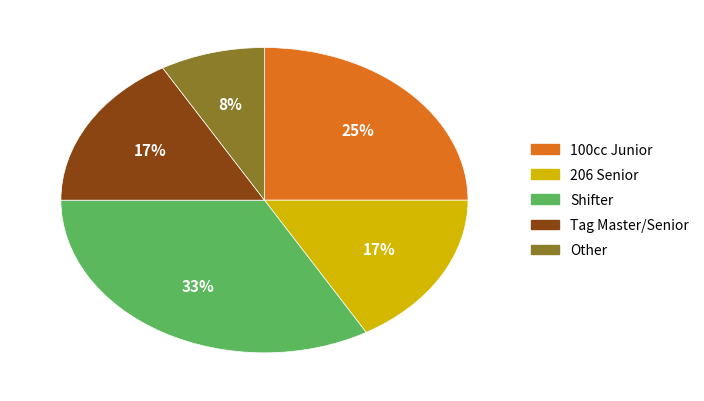

To the nearest percent, what is the difference between the largest and smallest slice percentages?

25%